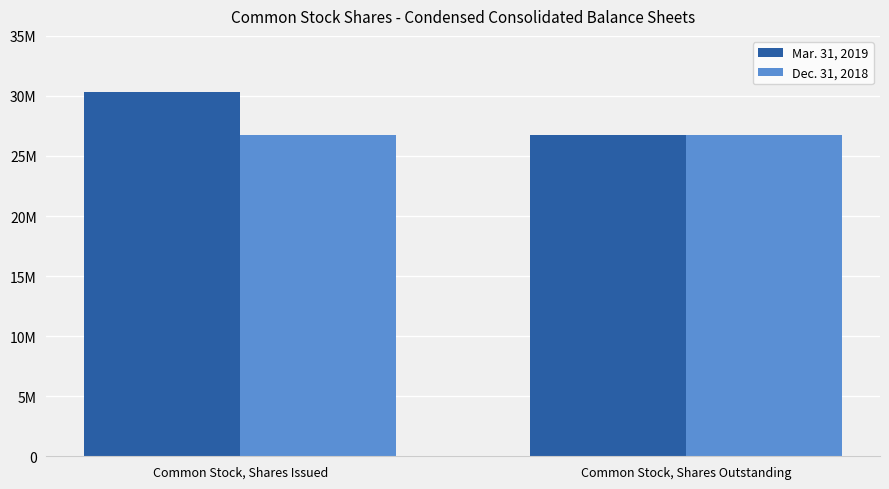

Between Common Stock, Shares Outstanding and Common Stock, Shares Issued, which is larger?

Common Stock, Shares Issued